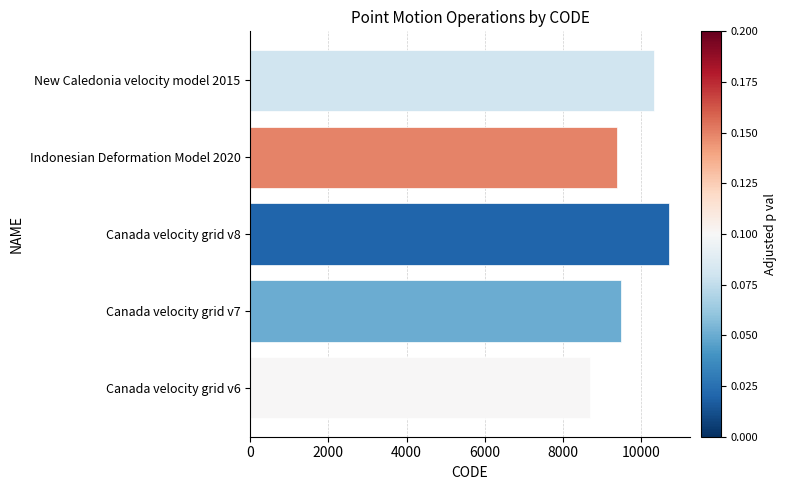

Where is the data nearest to the value 9691?

Canada velocity grid v7